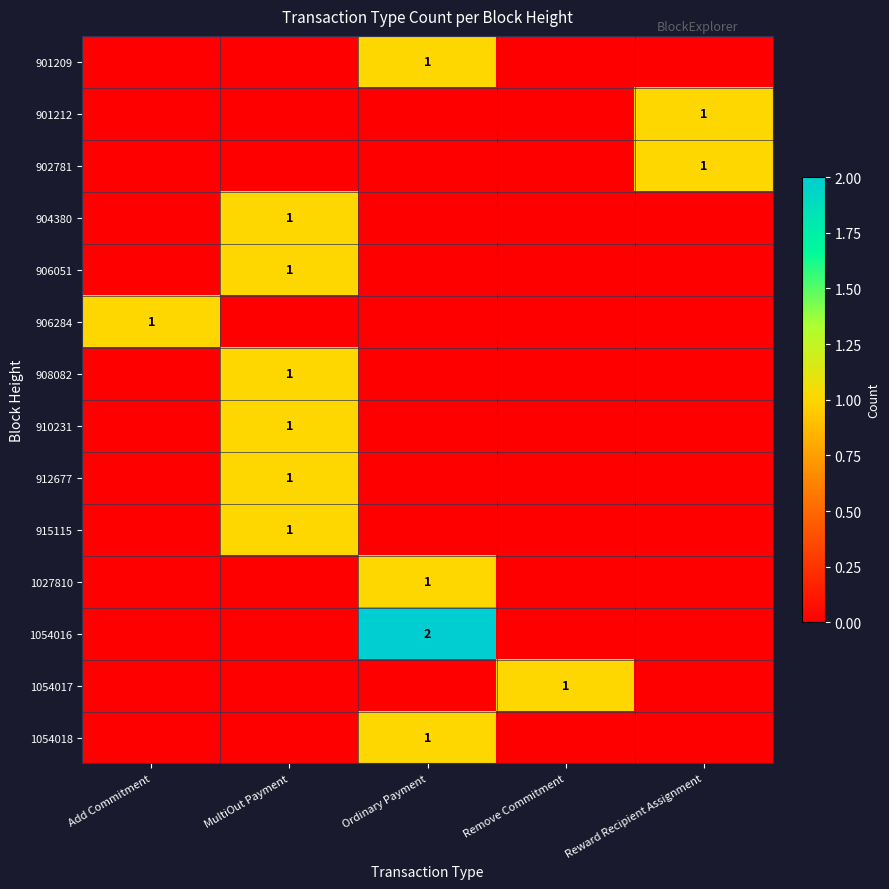

The 906051 series shows 1 at MultiOut Payment. True or false?

True